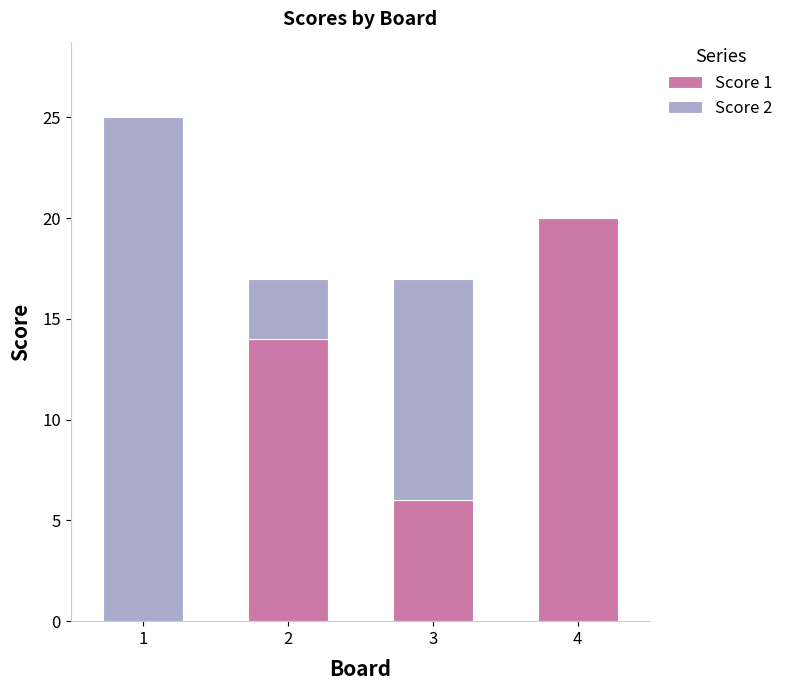

What is the total value across all series at 4?

20